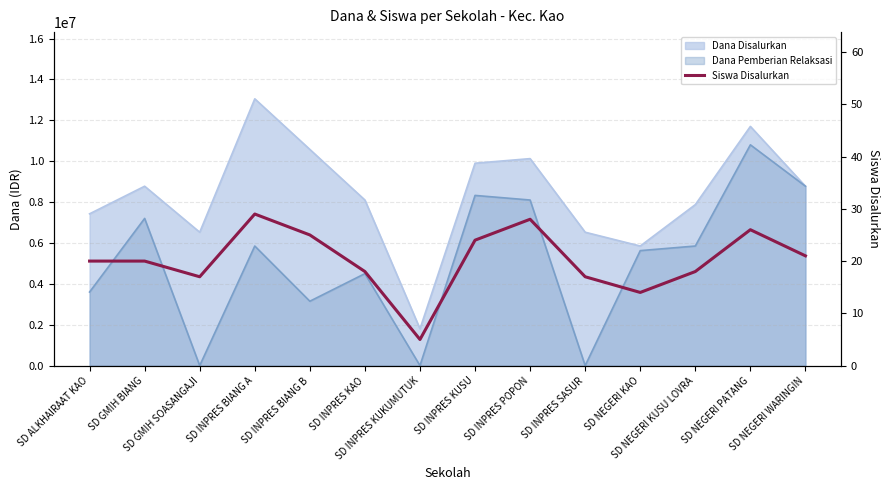

What position from the right is SD INPRES BIANG B?

10